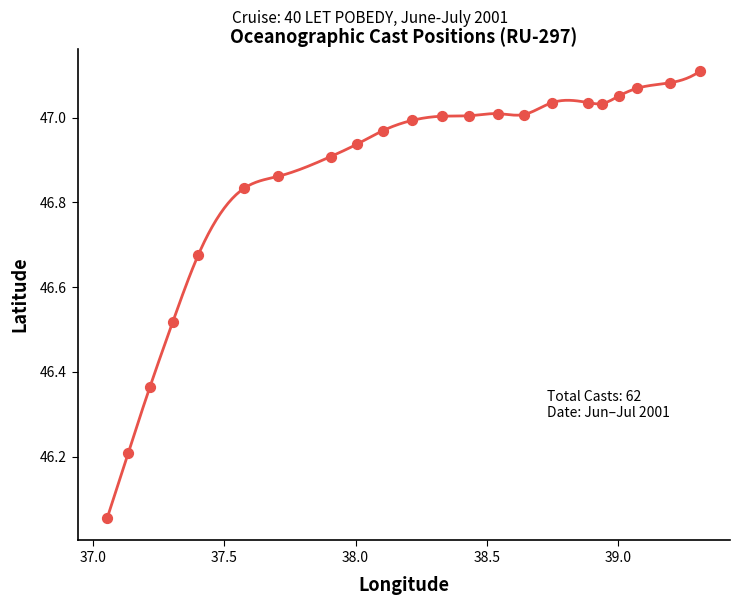

What is the range of Y values (max minus min)?

1.1